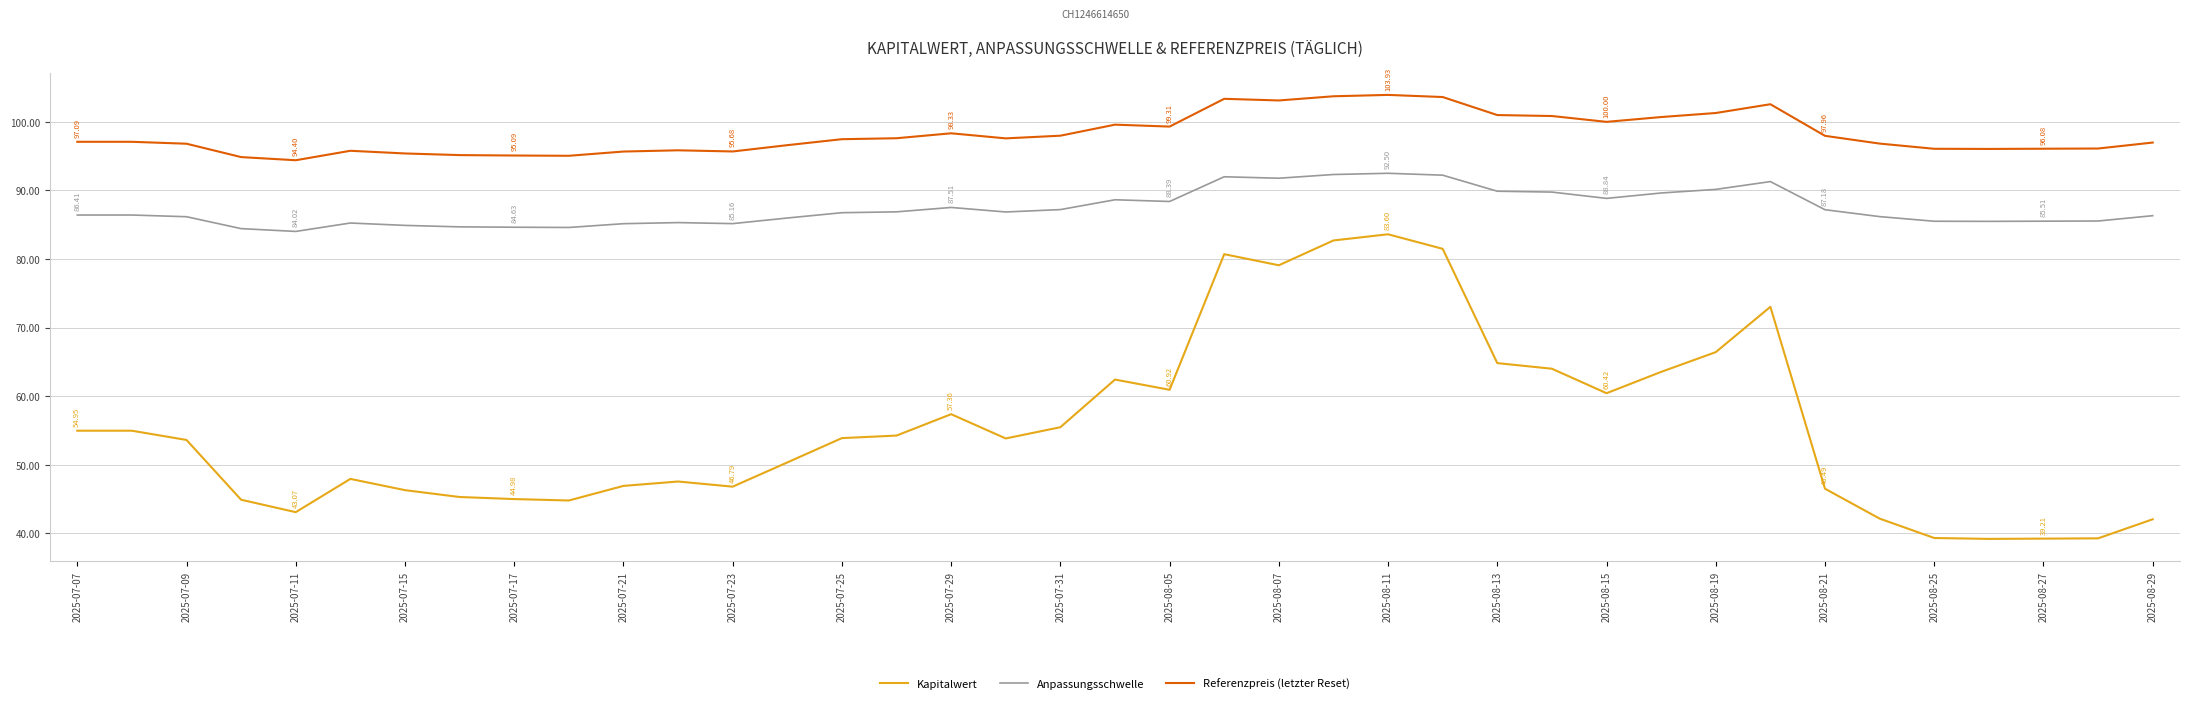

True or false: Referenzpreis (letzter Reset) and Anpassungsschwelle cross at least once.

False